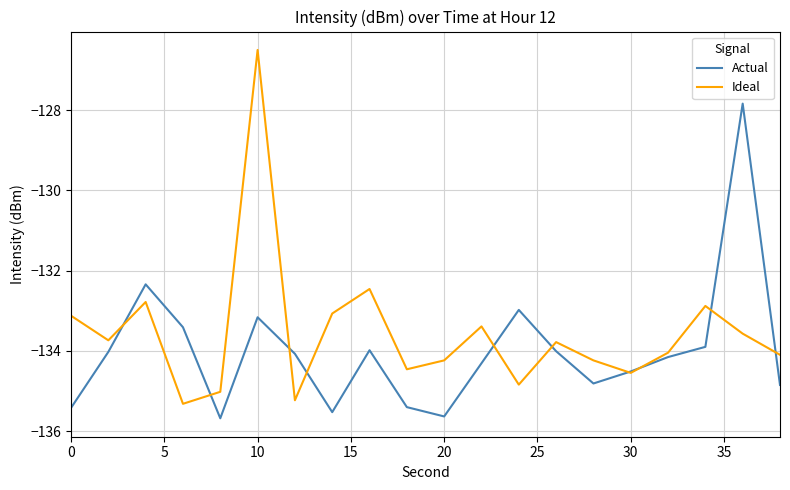

What is the maximum value for Actual?

-127.8